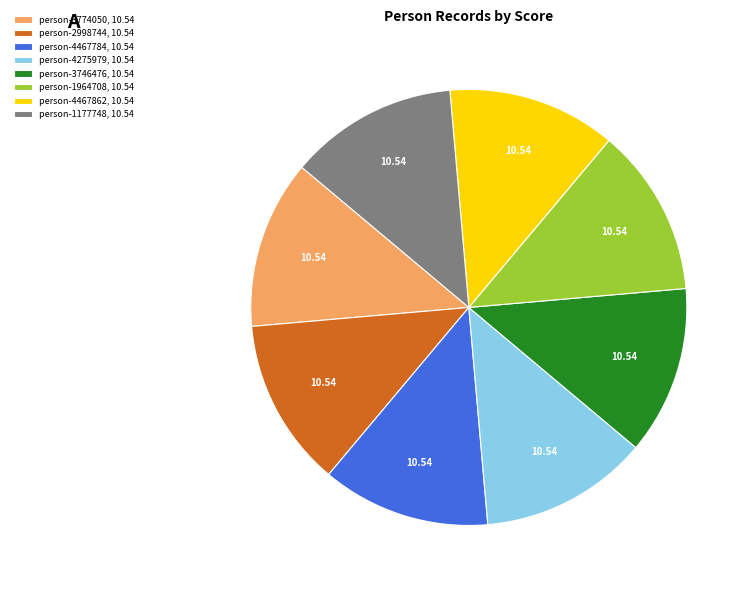

How many segments does this pie chart have?

8